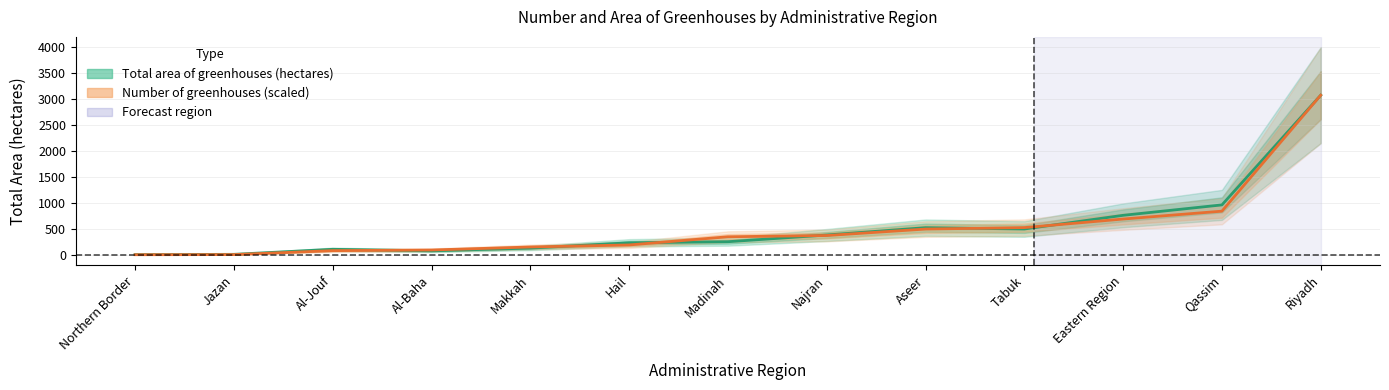

Which series has the largest range (max minus min)?

Number of greenhouses (scaled)